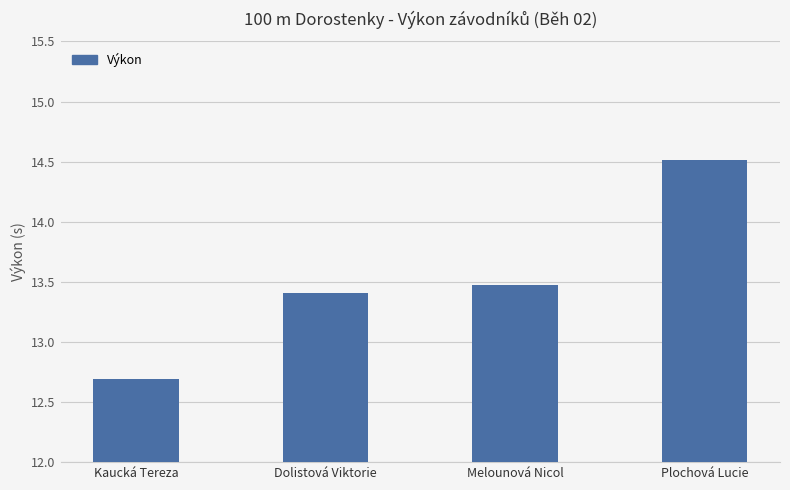

Are the bars horizontal?

No